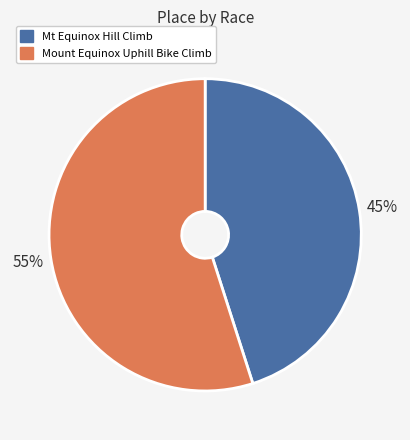

To the nearest percent, what is the average slice percentage?

50%